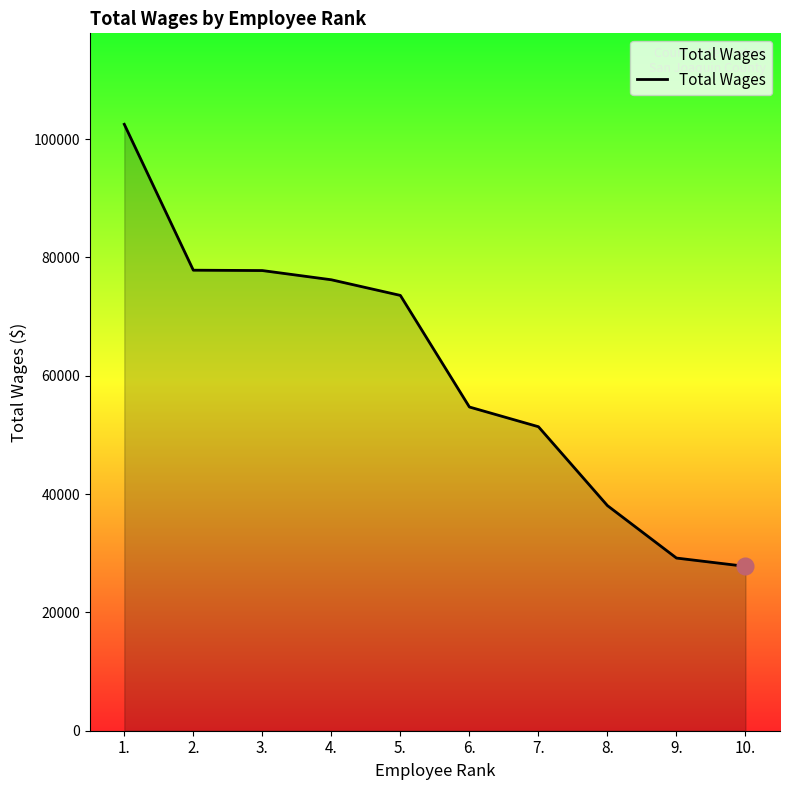

Is it true that the value at 7. is 51389?

True